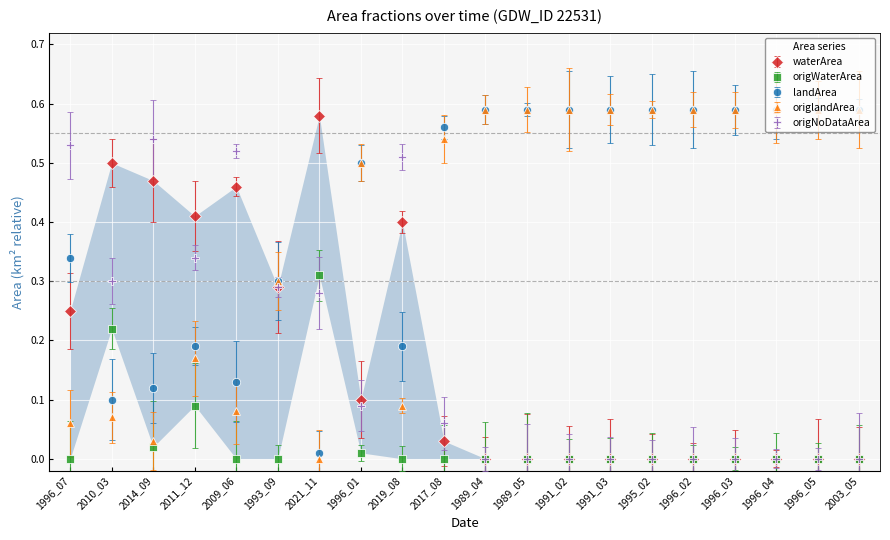

What is the difference between the maximum and minimum values in the landArea series?

0.6